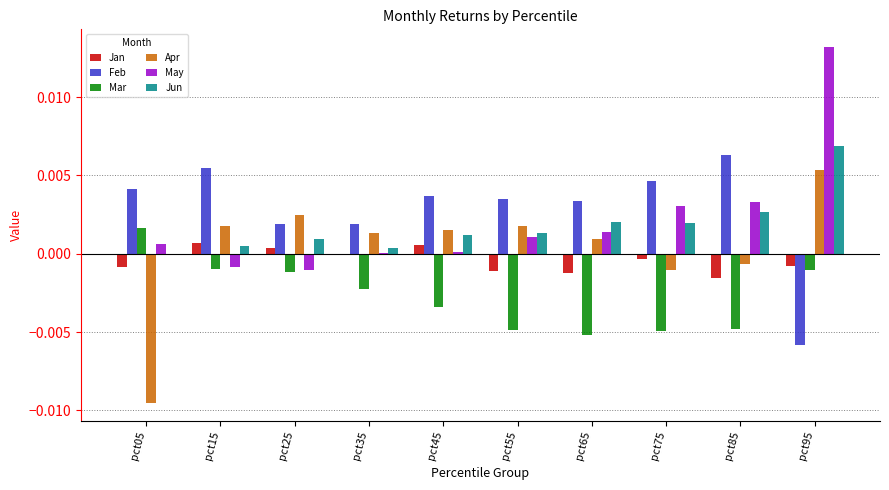

What are all the series names shown in the legend?

Jan, Feb, Mar, Apr, May, Jun